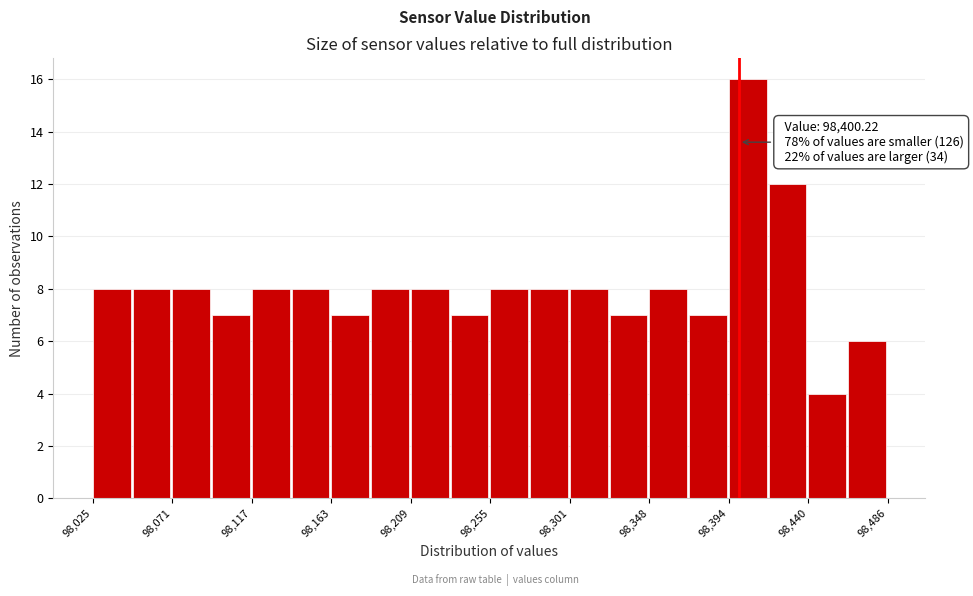

Over which range of the x-axis is the bar tallest?

98395 to 98415